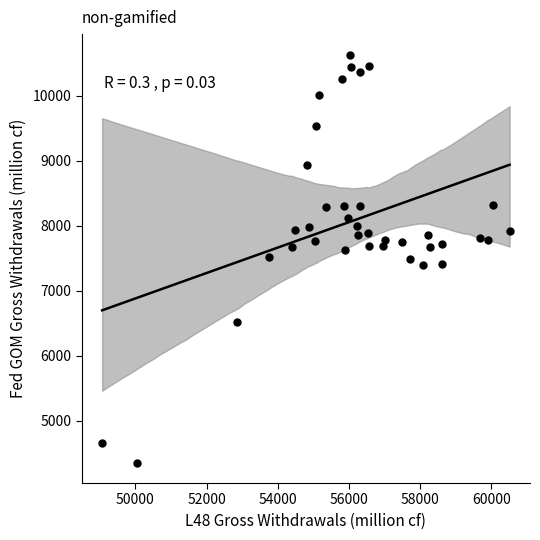

What is the range of X values (max minus min)?

11450